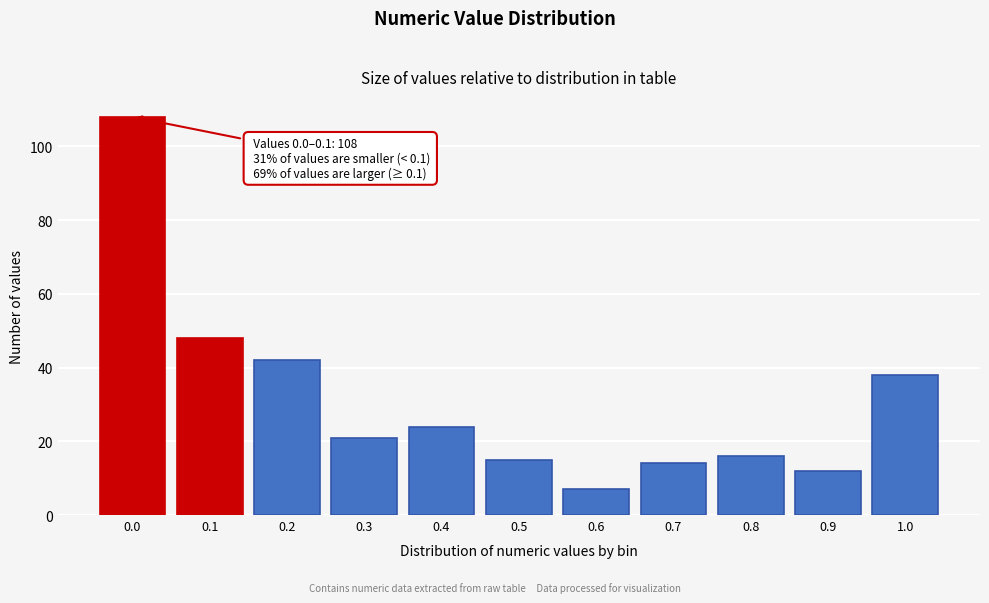

Reading left to right, list all the values displayed in this chart.

108	48	42	21	24	15	7	14	16	12	38